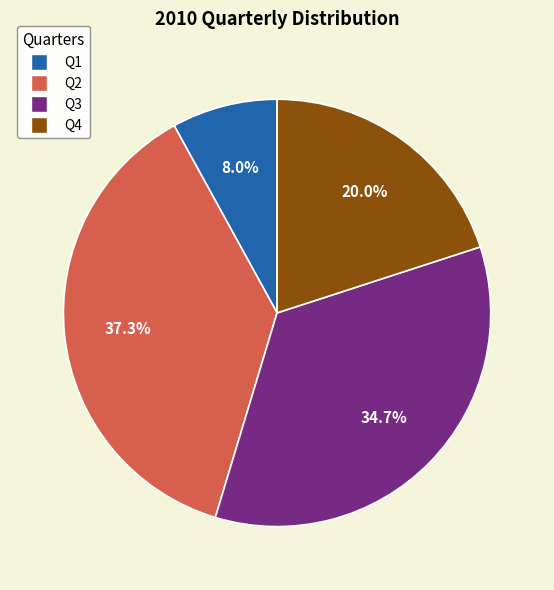

To the nearest percent, what is the difference between the largest and smallest slice percentages?

29%